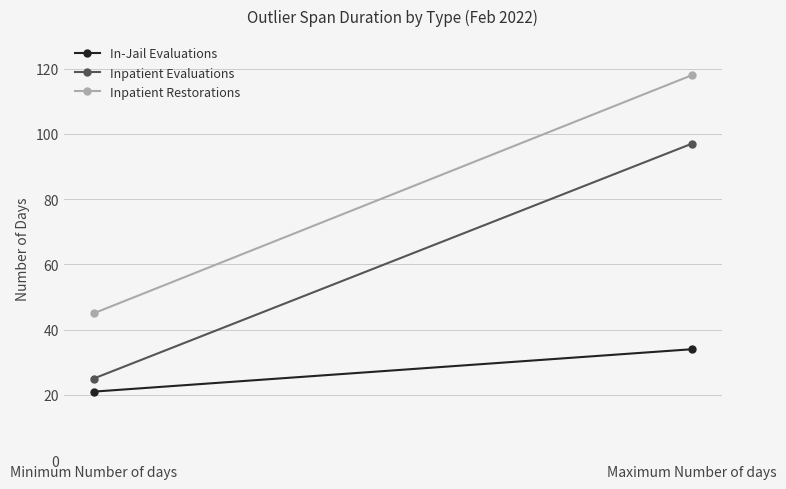

Which series has the widest spread of values?

Inpatient Restorations